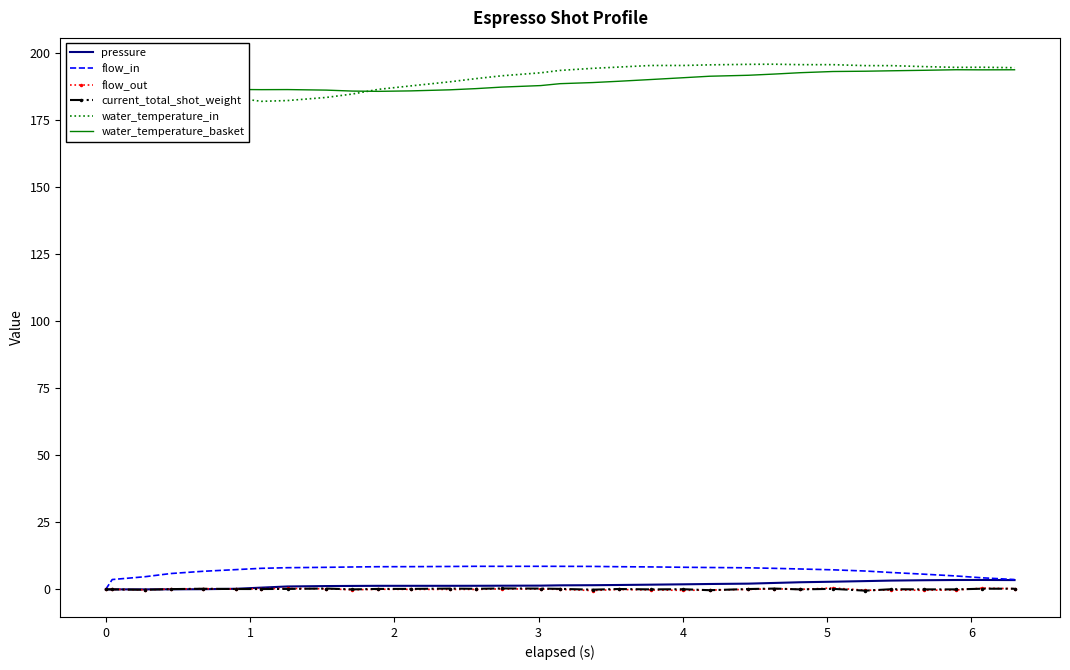

True or false: flow_in and water_temperature_in intersect in this chart.

False